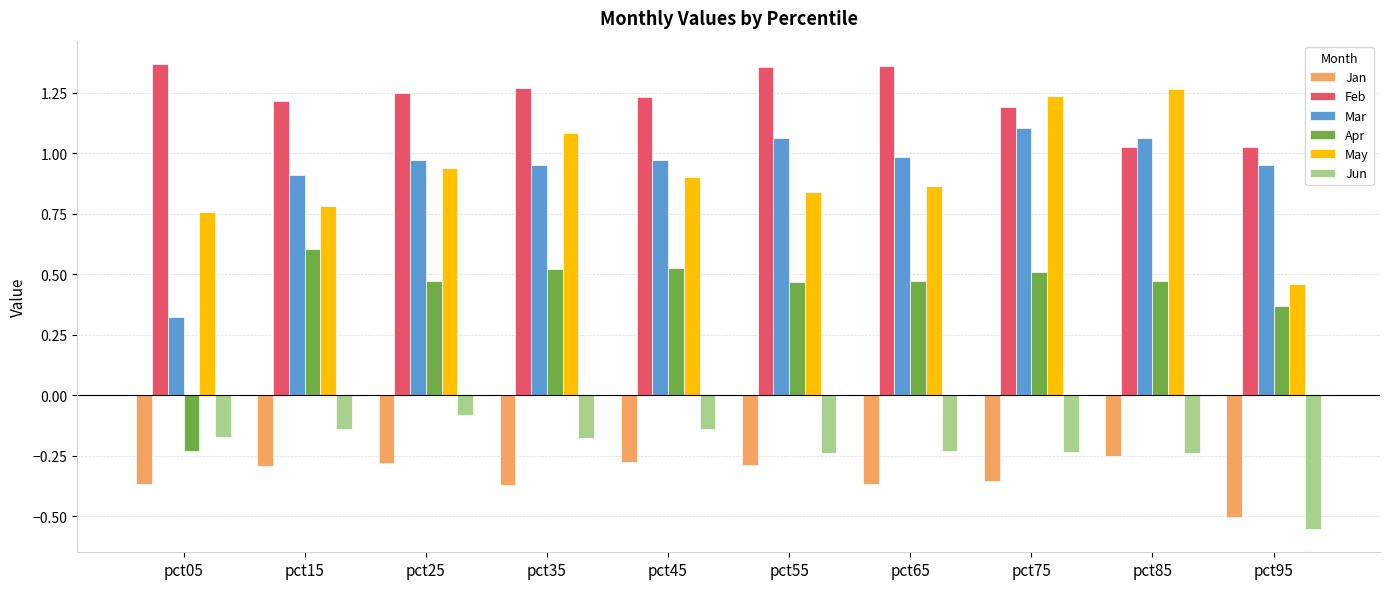

Between pct05 and pct55, which series saw the biggest shift?

Mar